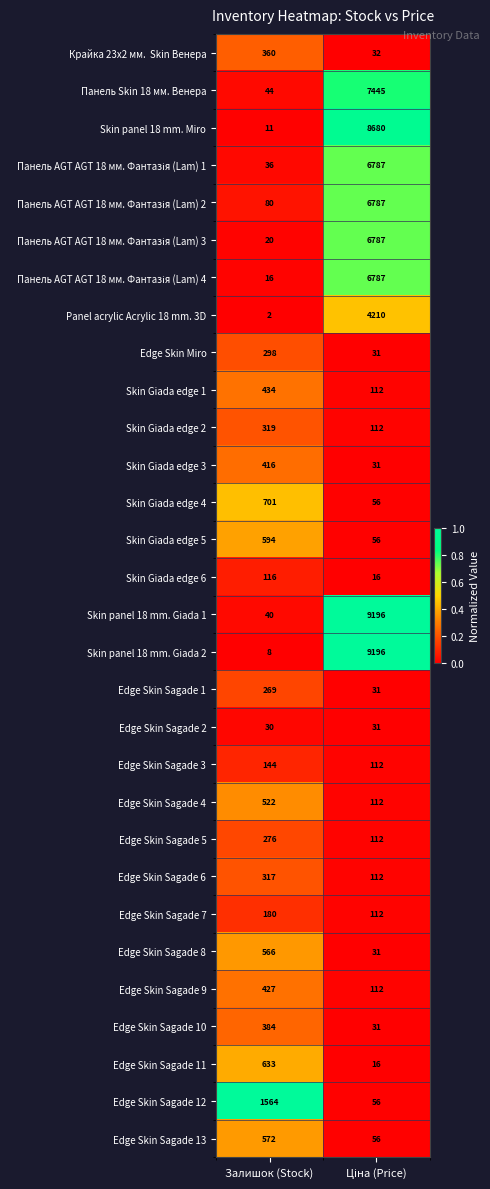

Read the Skin Giada edge 3 value at Залишок (Stock), to the nearest 10.

420